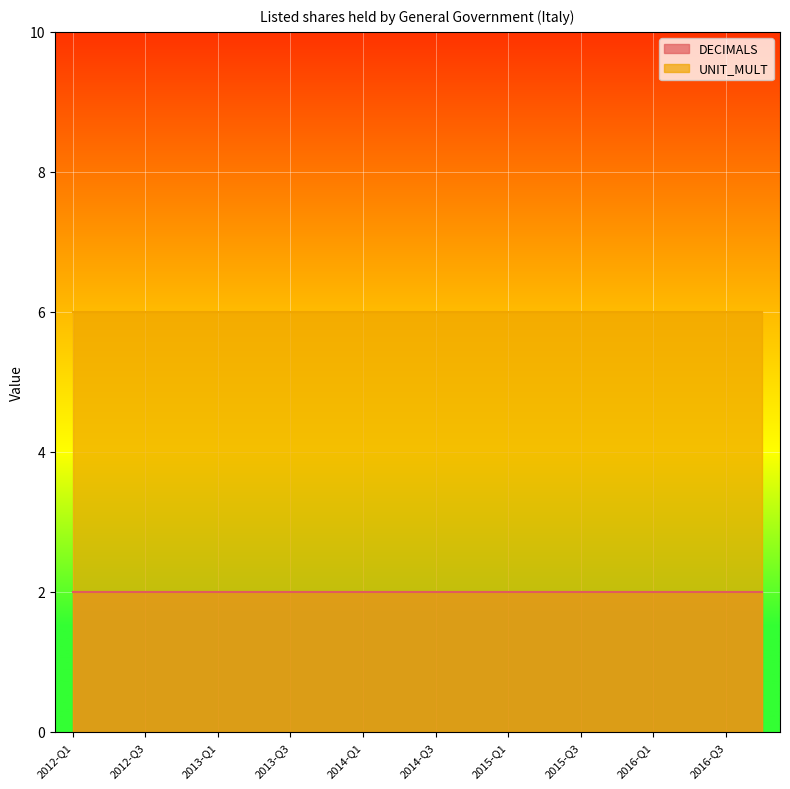

Which label corresponds to the smallest value in the chart?

2012-Q1